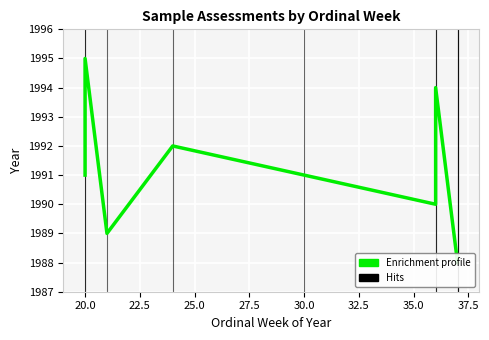

At which category does the data reach its first local peak?

20.0